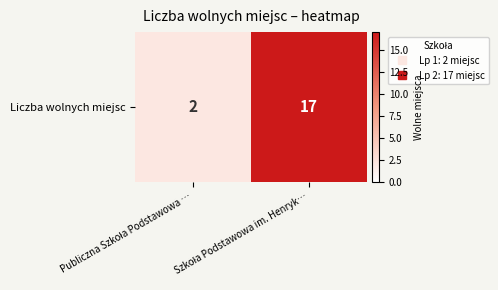

List the labels in order of value, smallest first.

Publiczna Szkoła Podstawowa …, Szkoła Podstawowa im. Henryk…